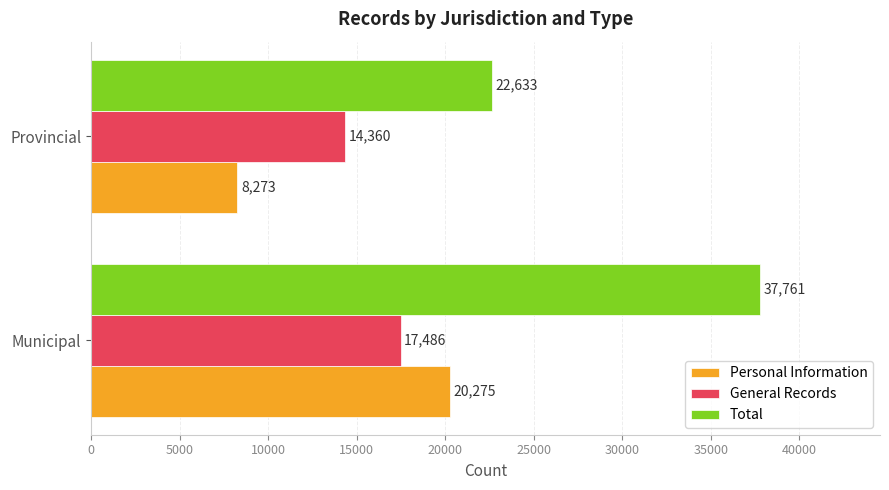

List the labels in order of Total value, largest first.

Municipal, Provincial